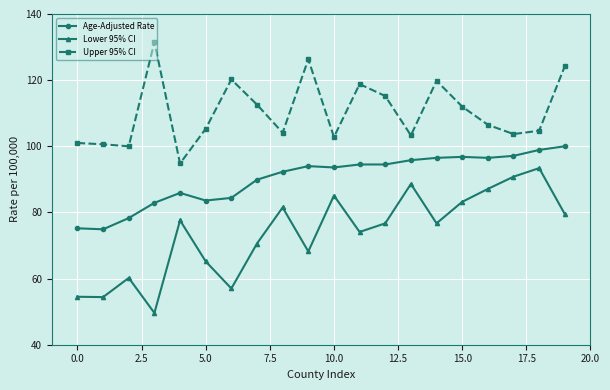

Does the chart have visible grid lines?

Yes